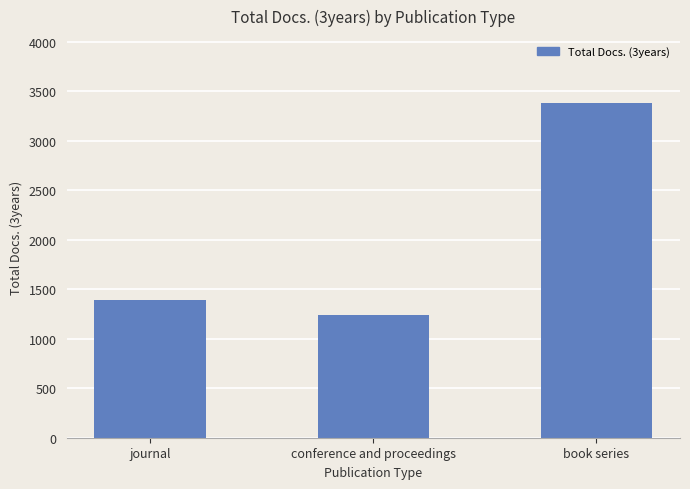

The chart shows a value of 3380 at book series. True or false?

True